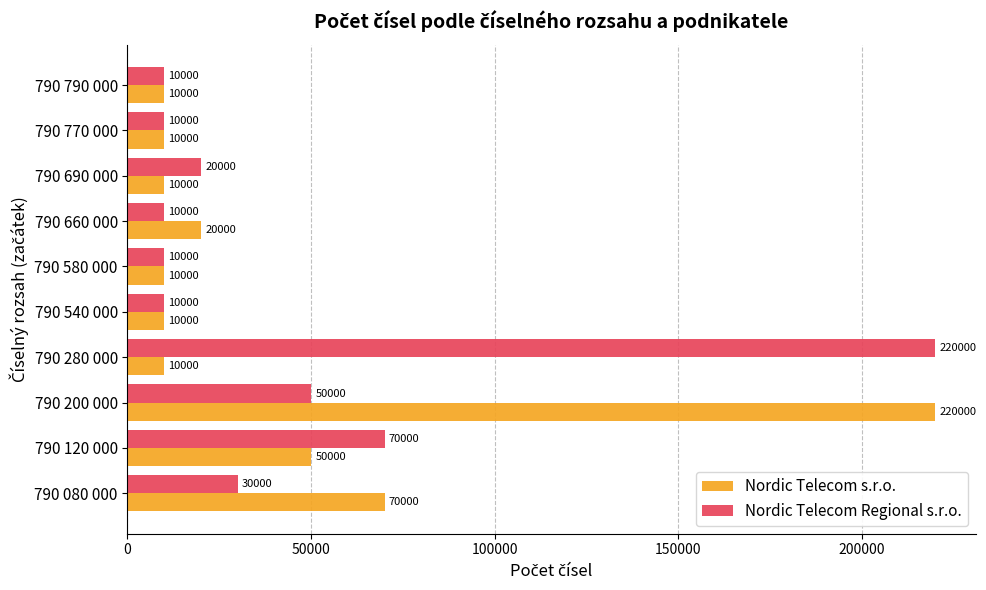

The Nordic Telecom Regional s.r.o. series shows 106784 at 790 120 000. True or false?

False